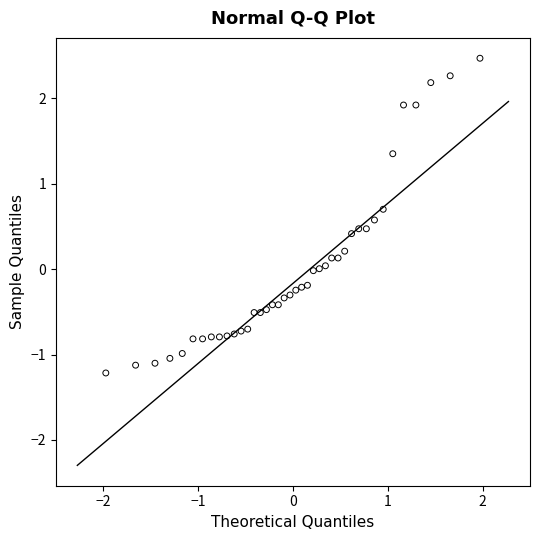

What is the range of X values (max minus min)?

3.9